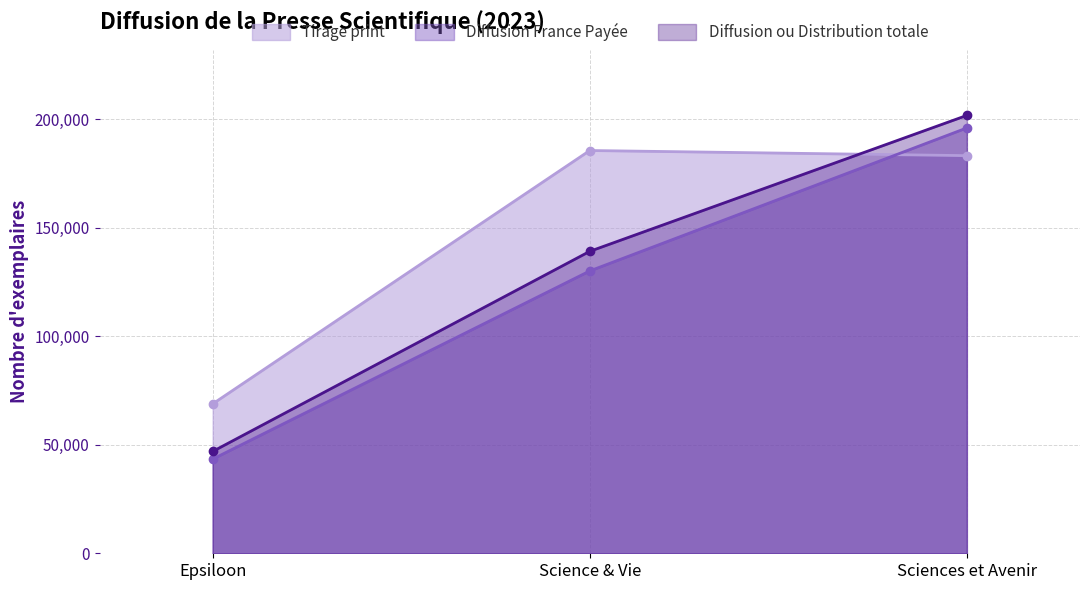

What is the minimum value shown in the chart?

43406